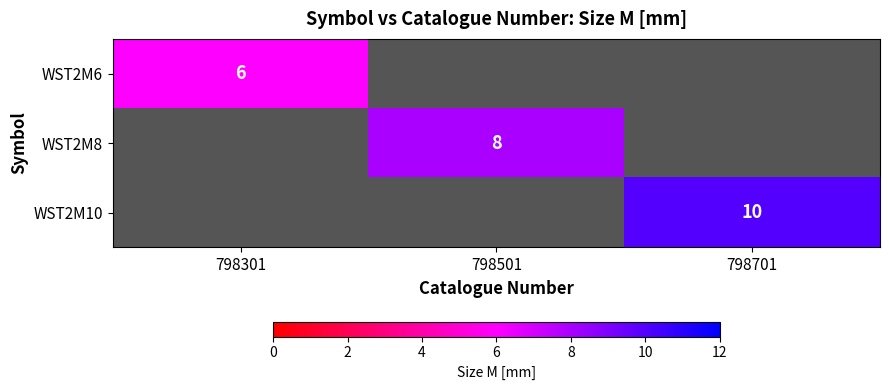

Is it true that WST2M6 equals 3 at 798301?

False